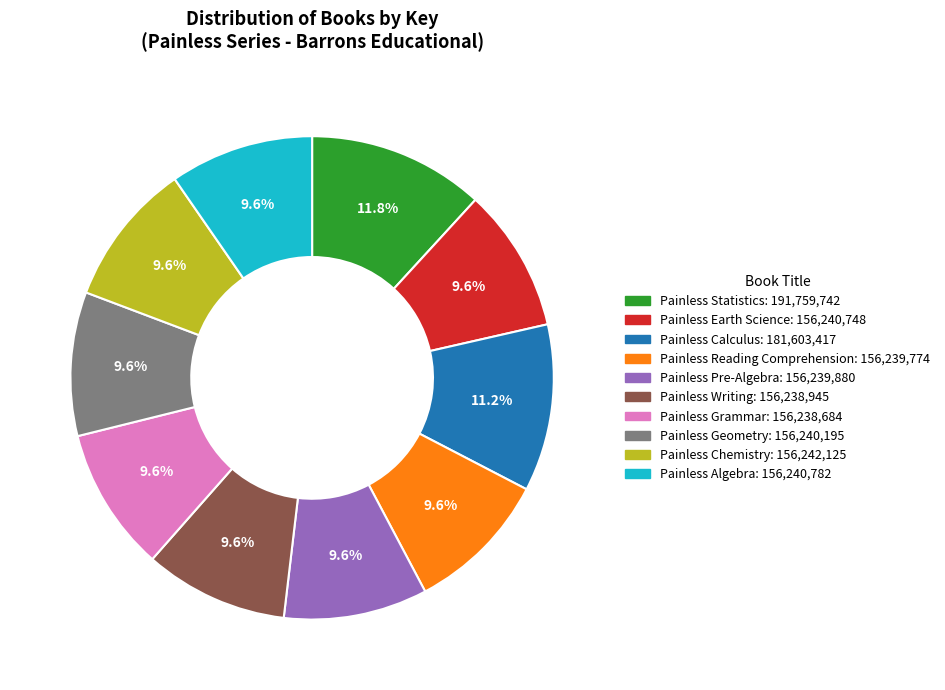

Is there any slice that represents more than half of the pie?

No